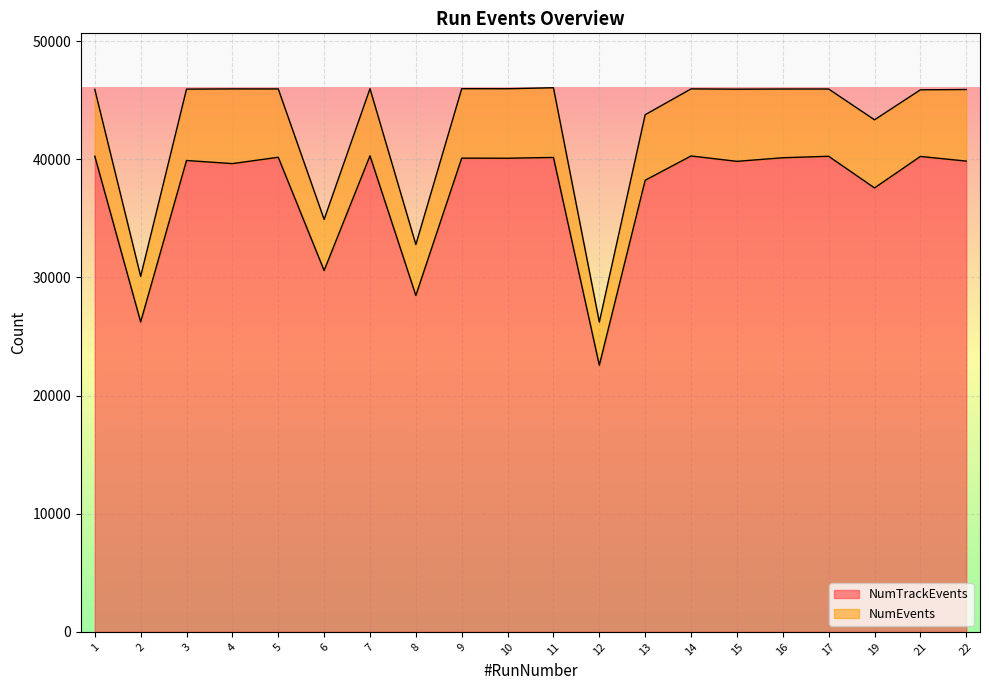

True or false: NumEvents and NumTrackEvents cross at least once.

False